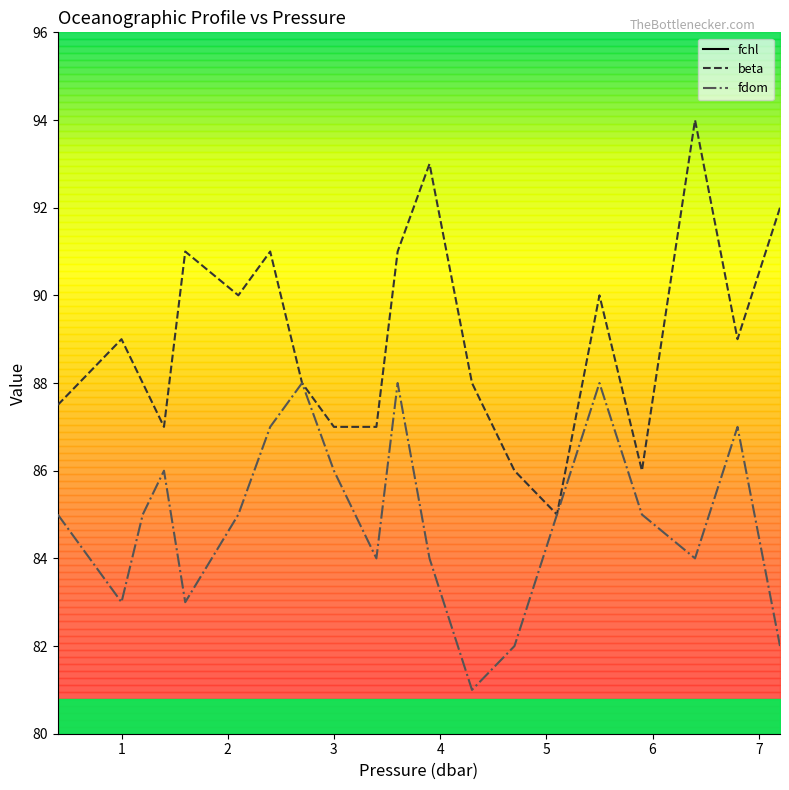

The beta series shows 137.0 at 2. True or false?

False